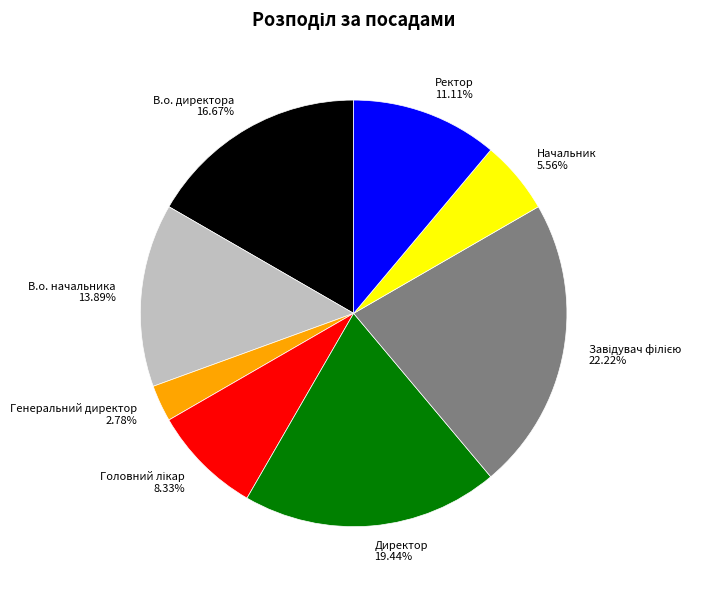

Is В.о. начальника the majority of the pie?

No